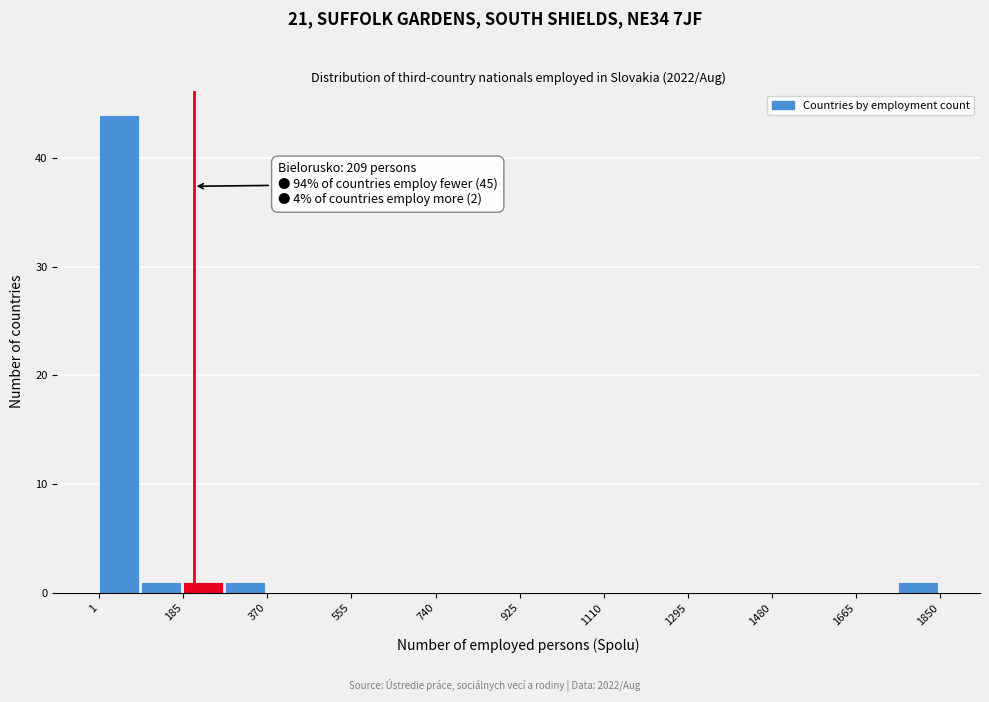

Which range on the x-axis has the tallest bar?

0 to 100